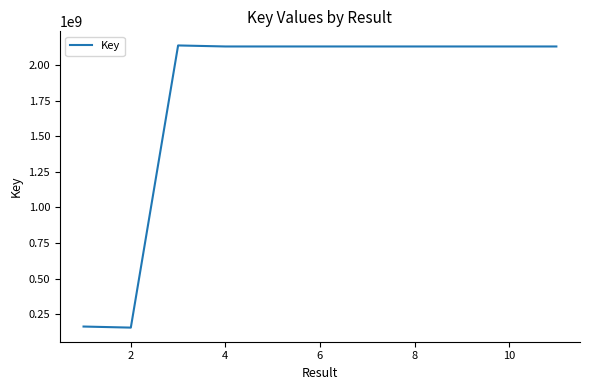

What is the greatest value displayed?

2137641228